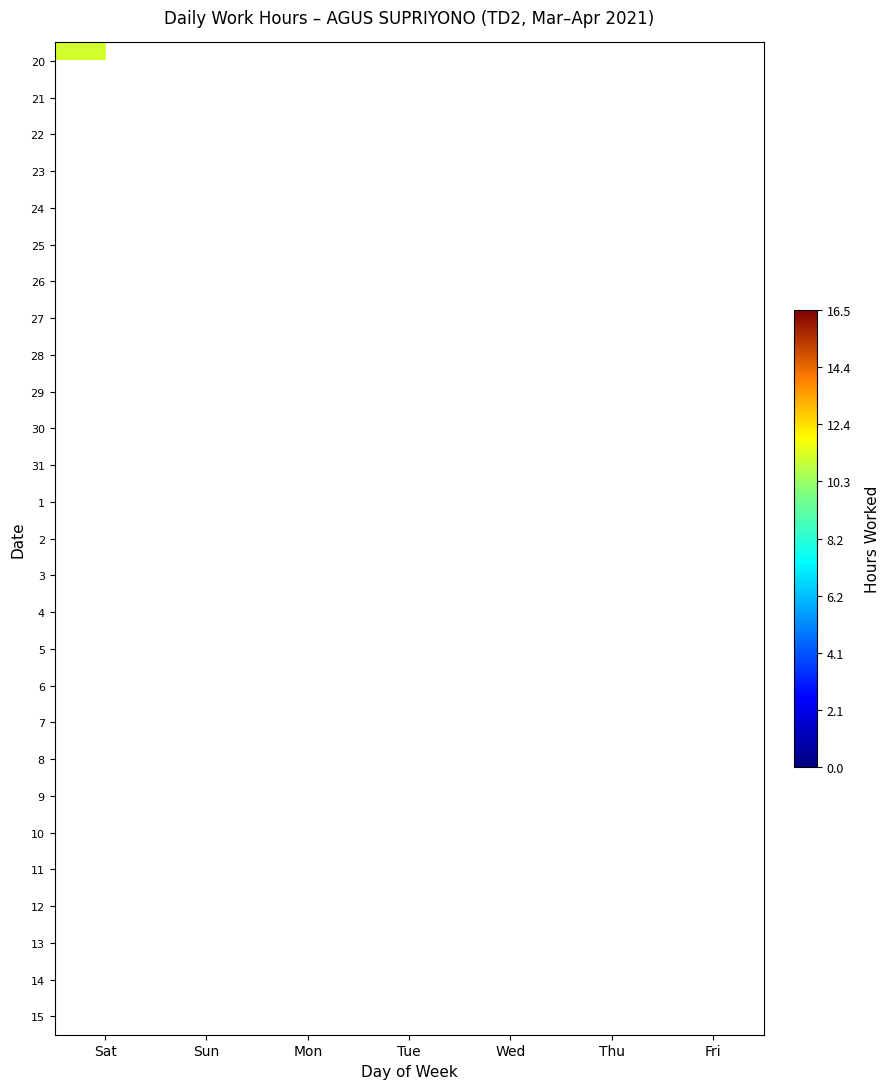

What is the minimum value shown in the chart?

9.3